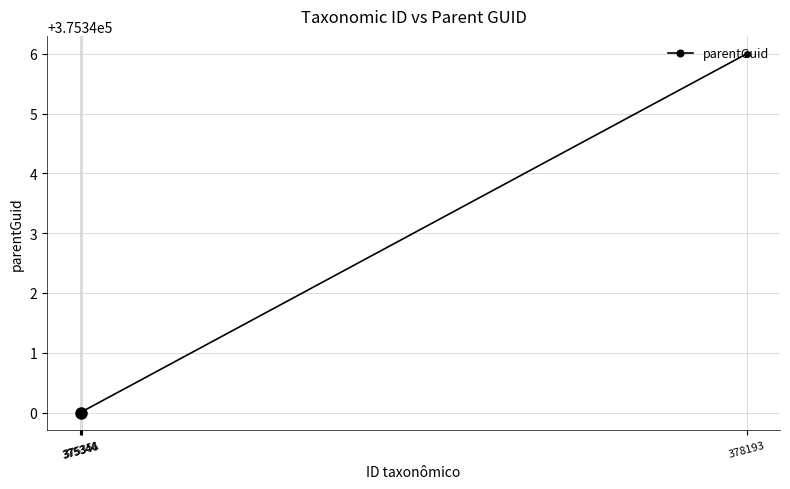

Count the number of values greater than 375340.

1